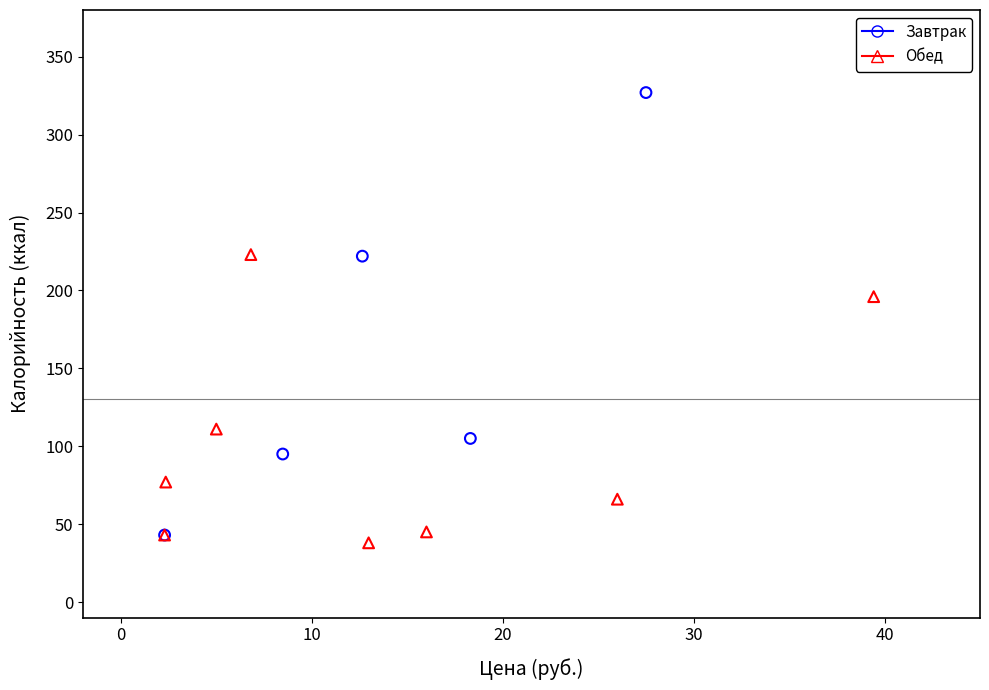

Which series reaches the maximum Y coordinate?

Завтрак